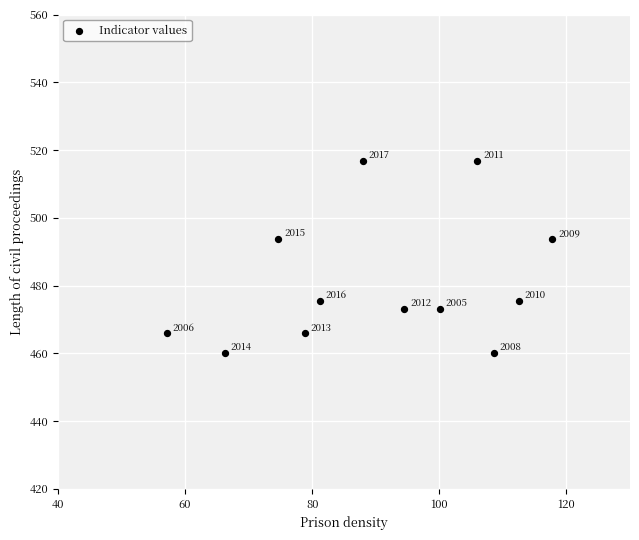

What is the average X value?

90.5